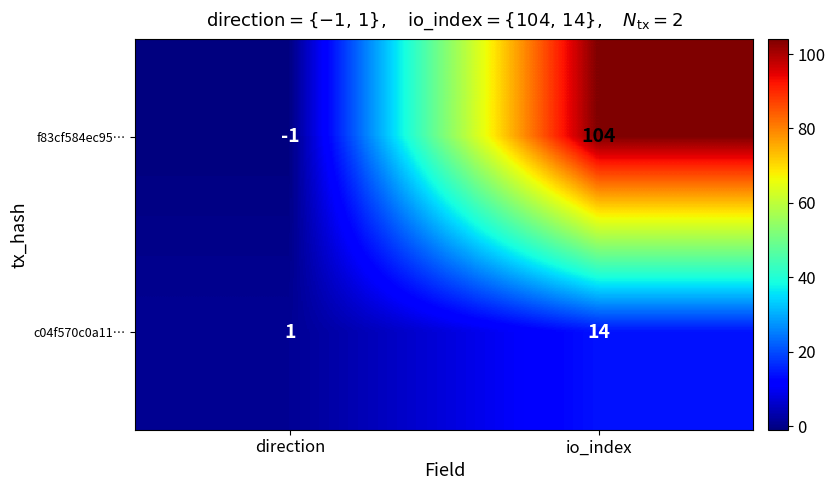

What is the sum of the c04f570c0a11… values at direction and io_index?

15